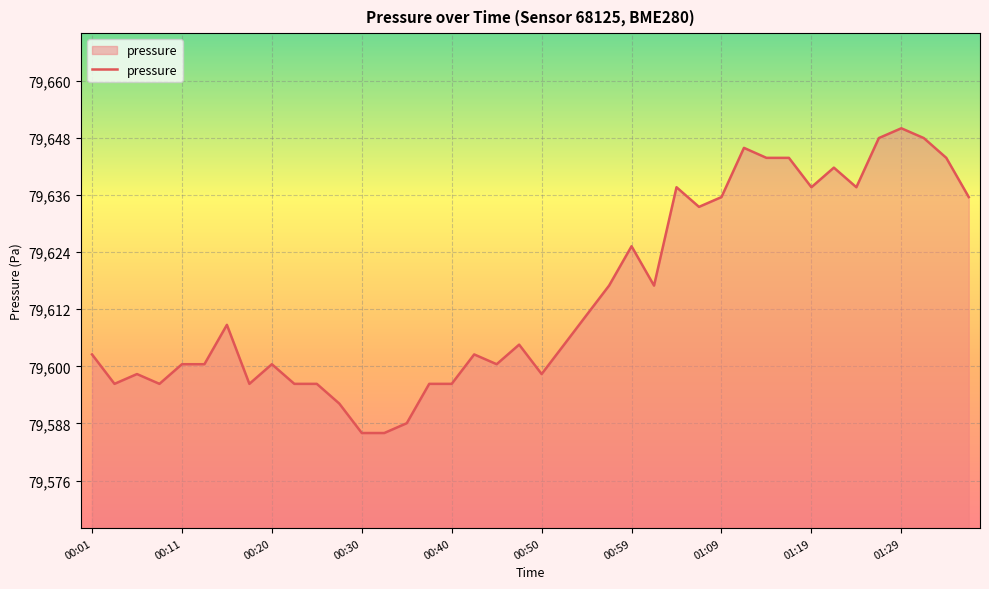

What is the difference between the maximum and minimum values?

64.1